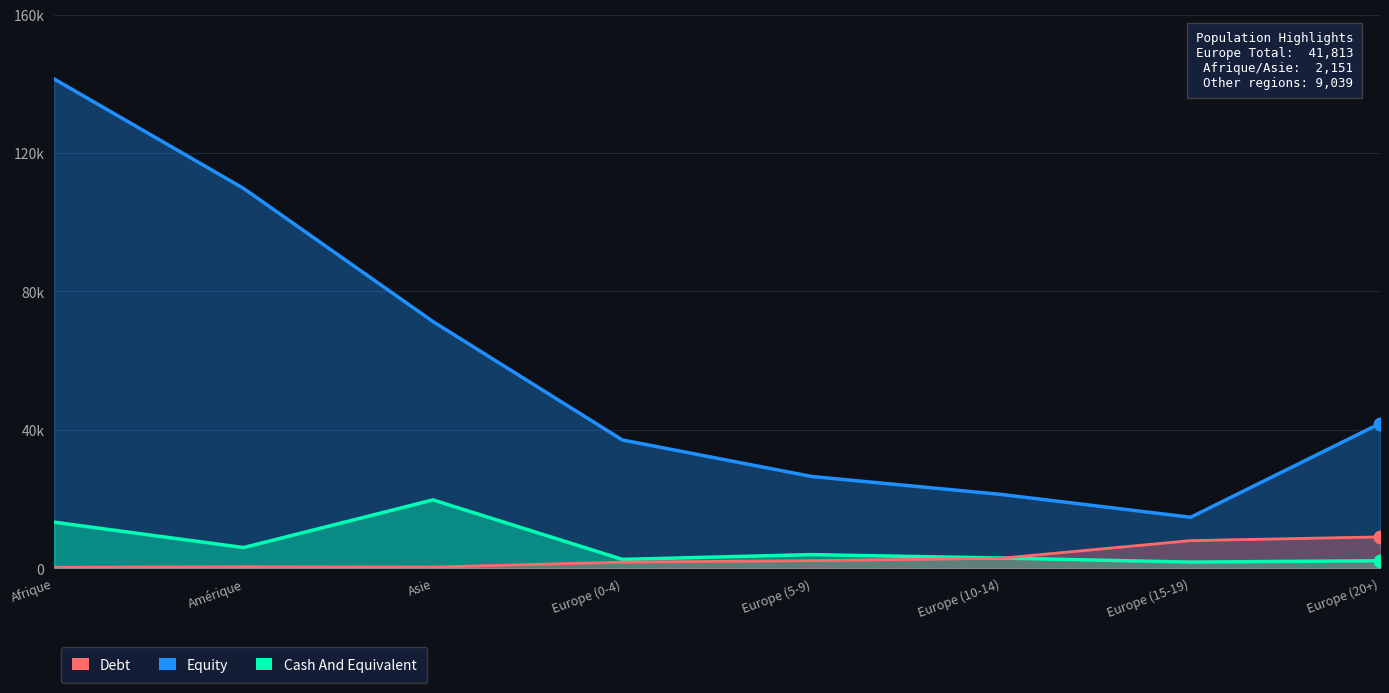

At how many categories does at least one series exceed 99744?

2